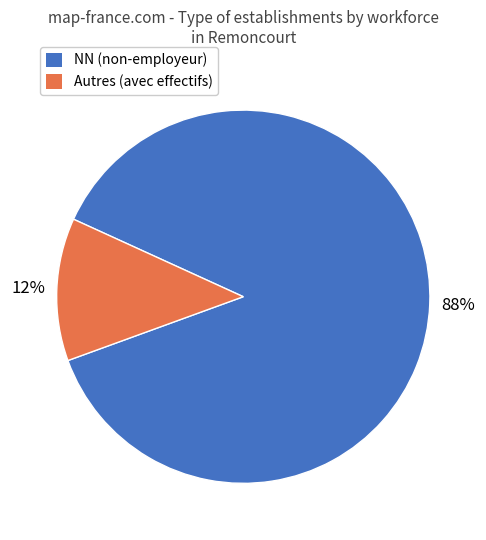

Which slice is the largest?

NN (non-employeur)